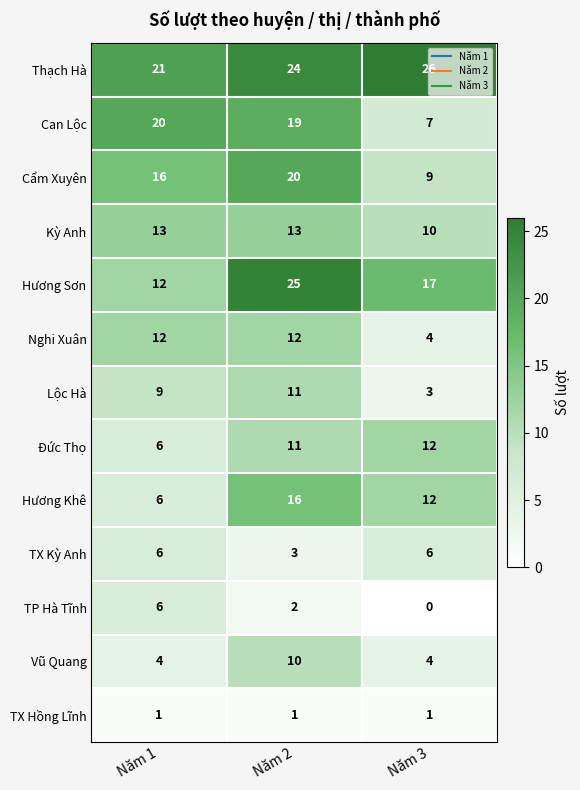

Which series has the largest total across all categories?

Thạch Hà